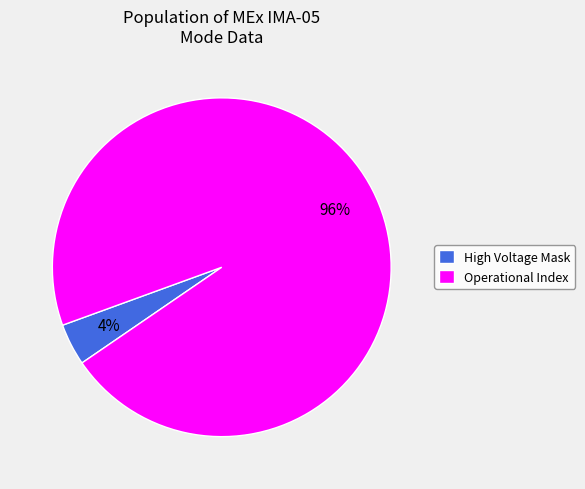

Is the sum of Operational Index and High Voltage Mask greater than half?

Yes